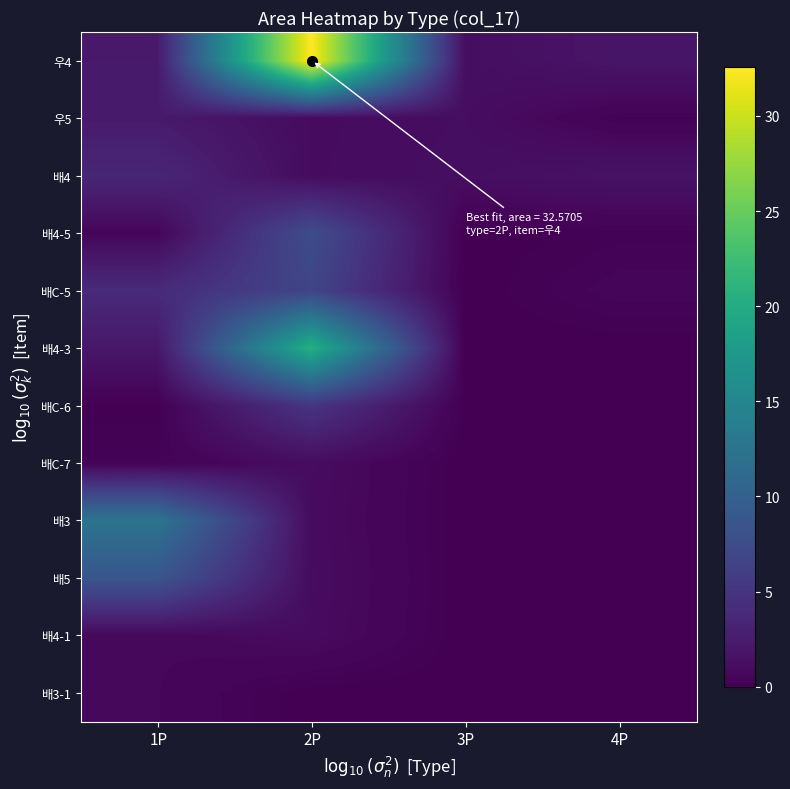

Rank the series by their maximum value, from highest to lowest.

우4, 배4-3, 배3, 배5, 배4-5, 배C-5, 배C-6, 배4, 우5, 배C-7, 배4-1, 배3-1